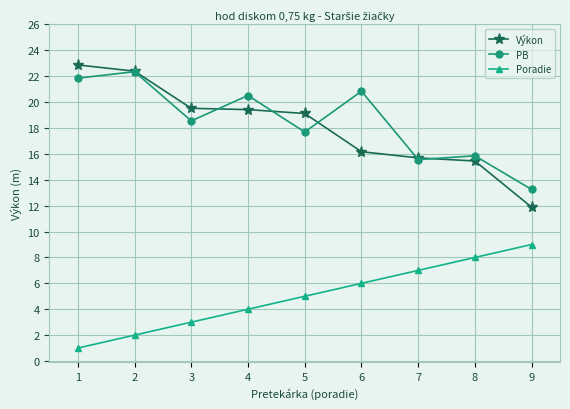

Rank the series at 6 from lowest to highest value.

Poradie, Výkon, PB